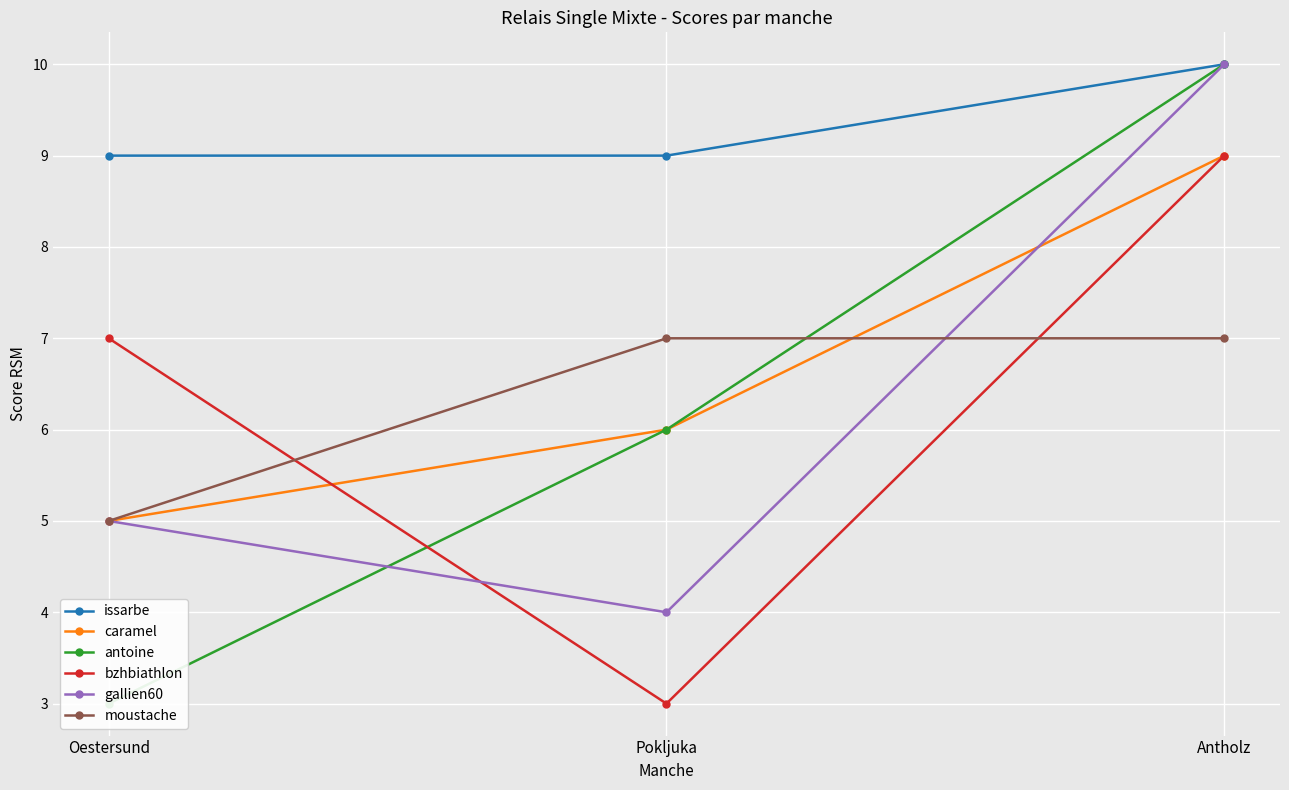

How many lines are shown in the chart?

6